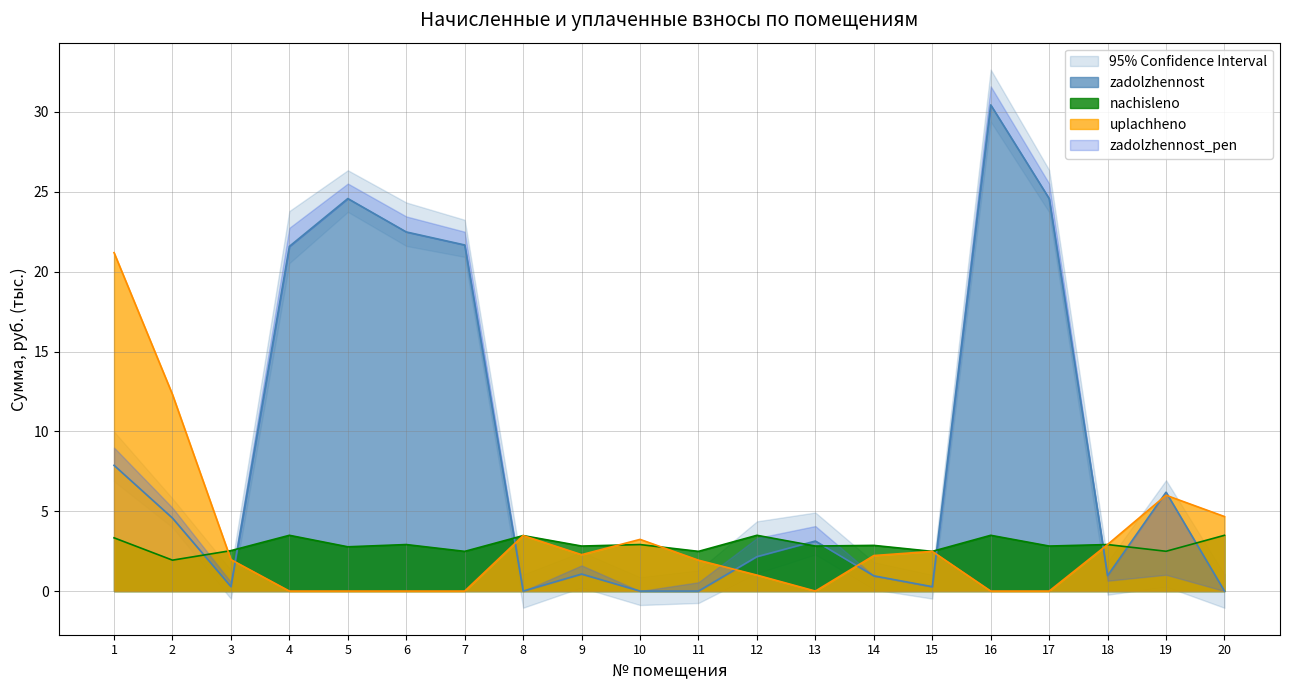

Where is uplachheno nearest to the value 10?

2